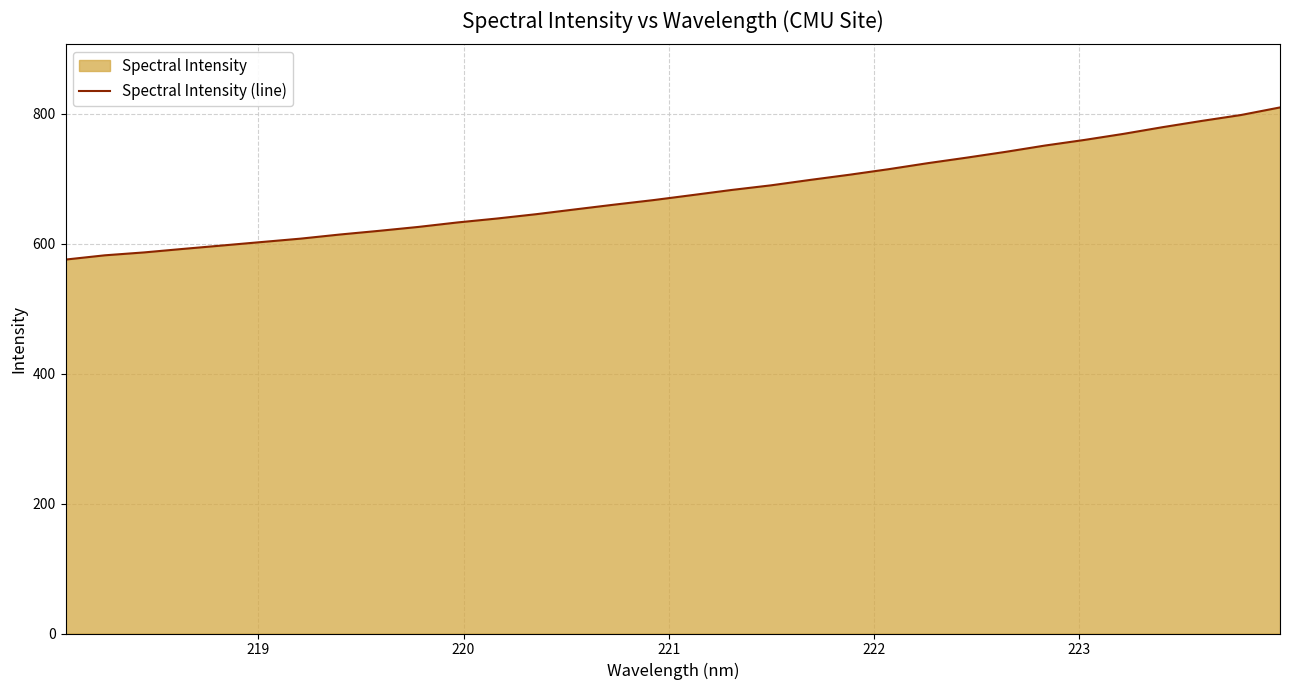

Reading right to left, list all the values displayed in this chart.

809.5	797.8	788.8	779.1	768.8	759.5	750.9	741.3	732.3	723.7	714.5	705.9	698.0	689.6	682.6	674.7	667.0	659.9	652.6	645.2	638.5	632.5	625.7	619.6	614.0	607.6	602.4	597.1	591.8	586.4	582.0	575.4